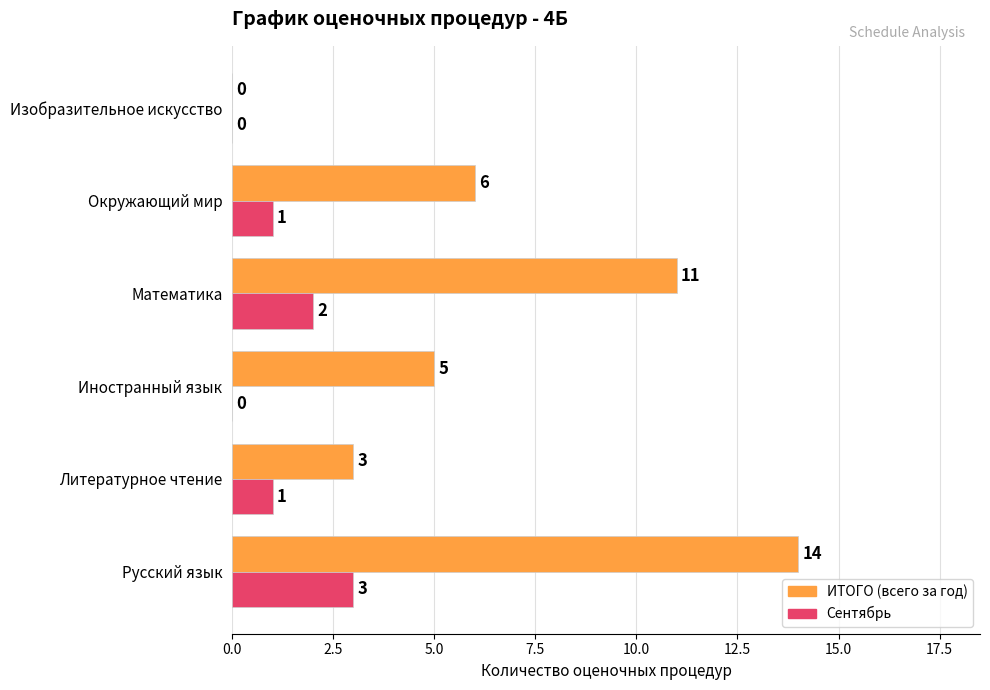

At which label is ИТОГО (всего за год) closest to 7?

Окружающий мир